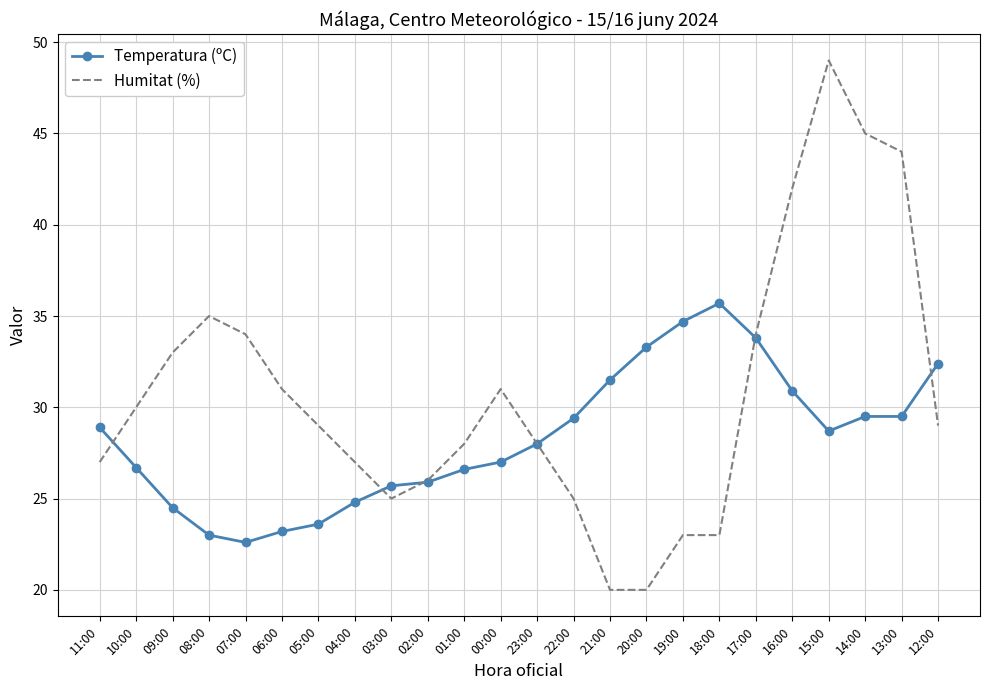

What is the average value of the Humitat (%) series?

30.8